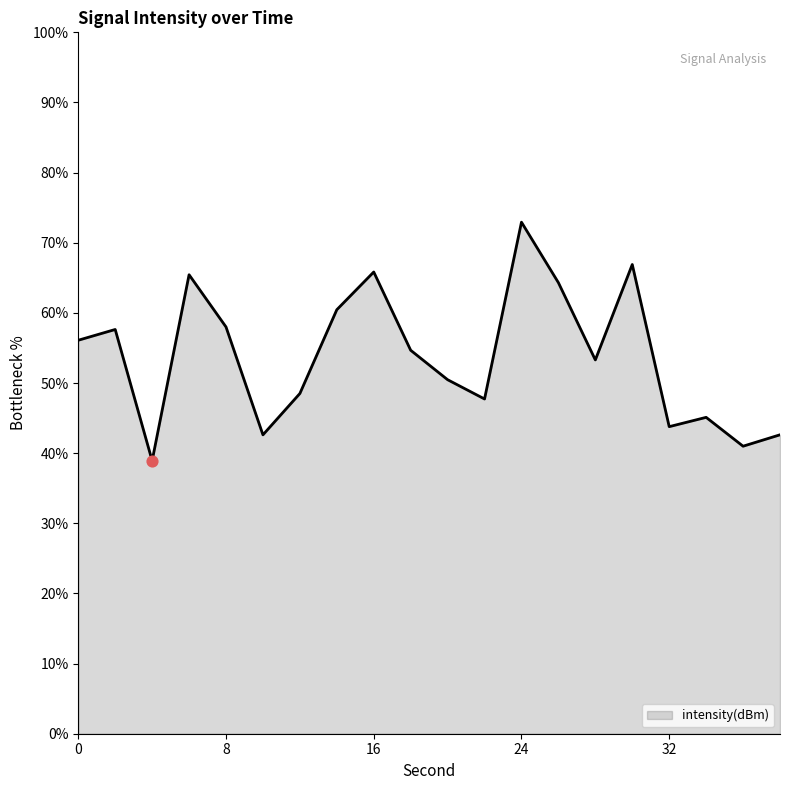

What is the difference between the maximum and minimum values?

34.0